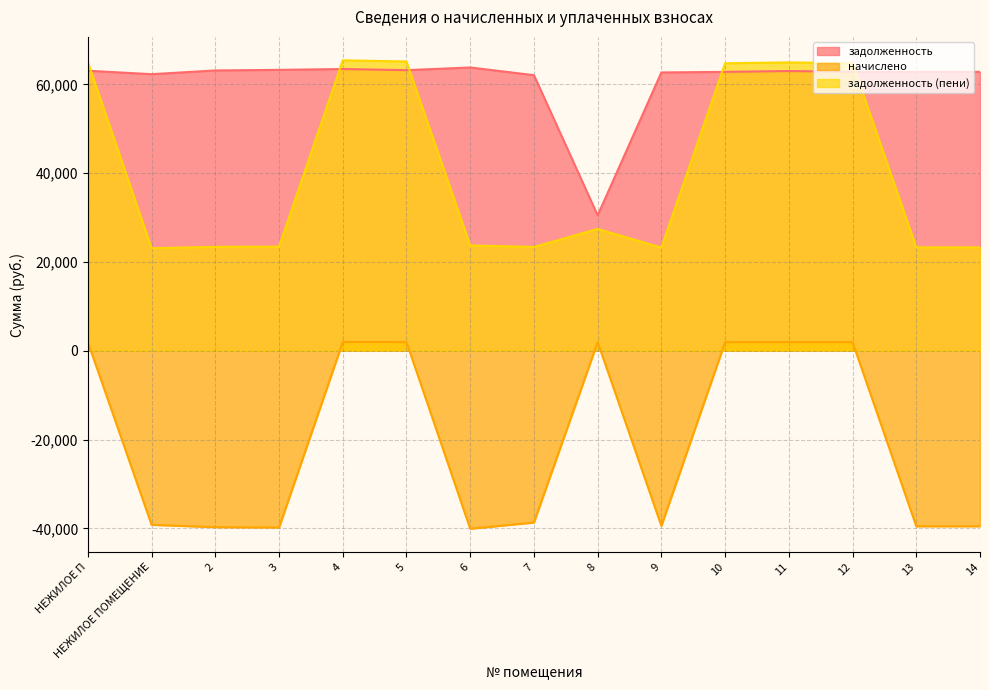

What is the label of the 15th point from the right?

НЕЖИЛОЕ П